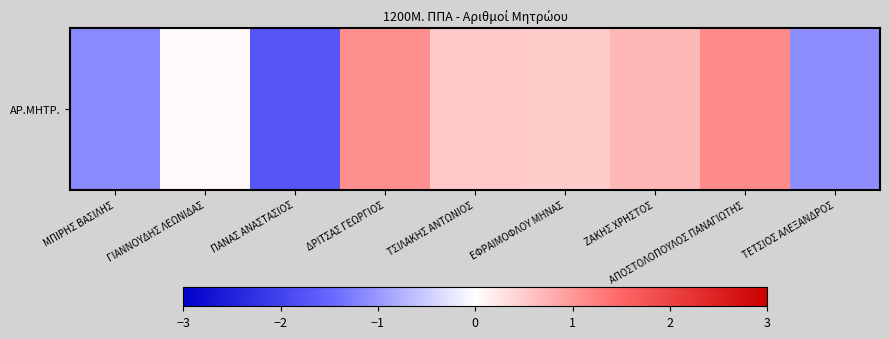

Reading right to left, list all the values displayed in this chart.

ΤΕΤΣΙΟΣ ΑΛΕΞΑΝΔΡΟΣ=-1.1	ΑΠΟΣΤΟΛΟΠΟΥΛΟΣ ΠΑΝΑΓΙΩΤΗΣ=1.1	ΖΑΚΗΣ ΧΡΗΣΤΟΣ=0.7	ΕΦΡΑΙΜΟΦΛΟΥ ΜΗΝΑΣ=0.5	ΤΣΙΛΑΚΗΣ ΑΝΤΩΝΙΟΣ=0.5	ΔΡΙΤΣΑΣ ΓΕΩΡΓΙΟΣ=1.1	ΠΑΝΑΣ ΑΝΑΣΤΑΣΙΟΣ=-1.7	ΓΙΑΝΝΟΥΔΗΣ ΛΕΩΝΙΔΑΣ=0.1	ΜΠΙΡΗΣ ΒΑΣΙΛΗΣ=-1.1